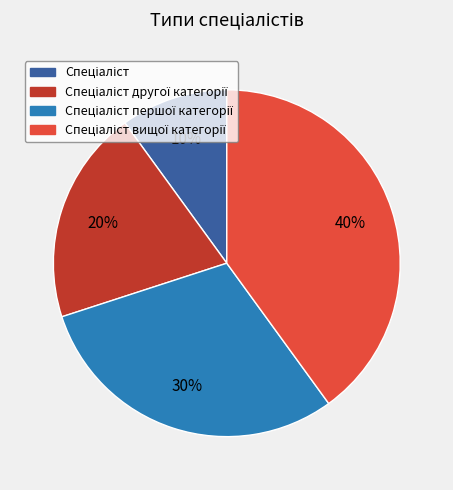

Count the number of slices in the pie.

4